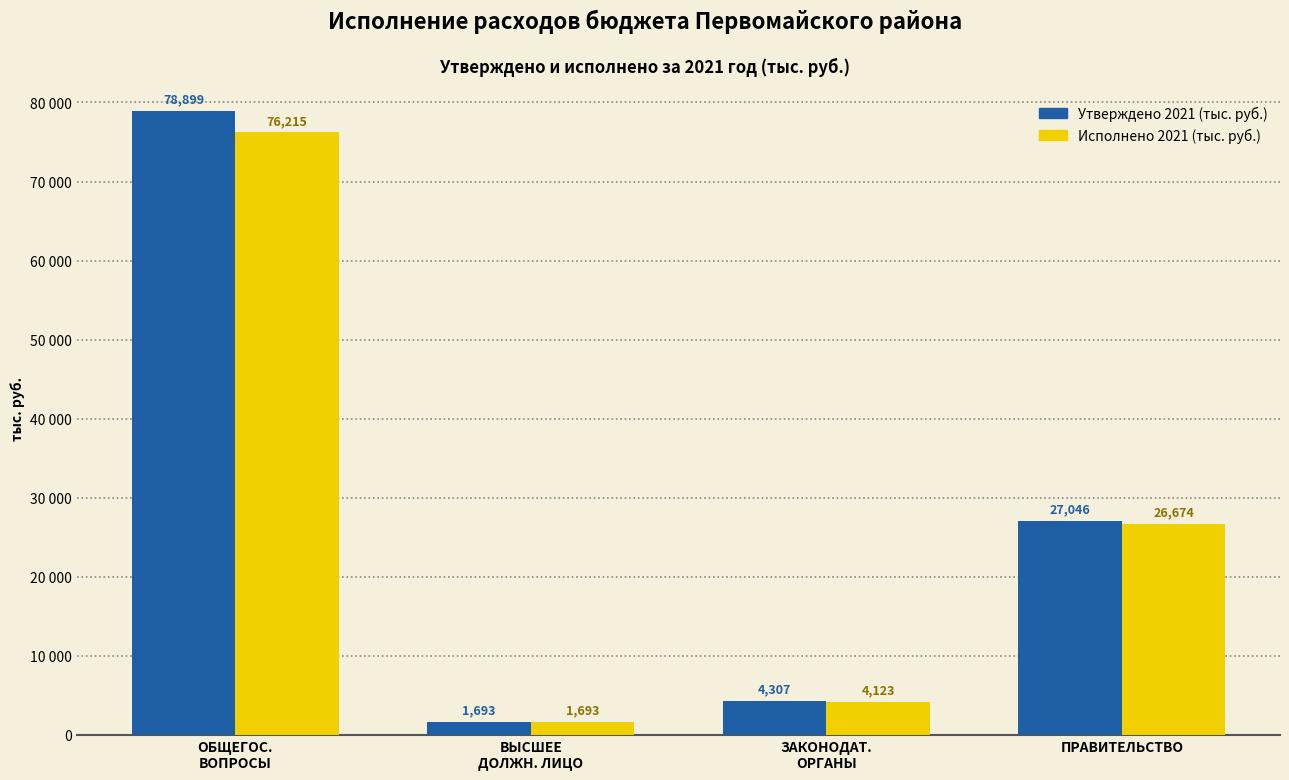

What are all the series names shown in the legend?

Утверждено 2021 (тыс. руб.), Исполнено 2021 (тыс. руб.)